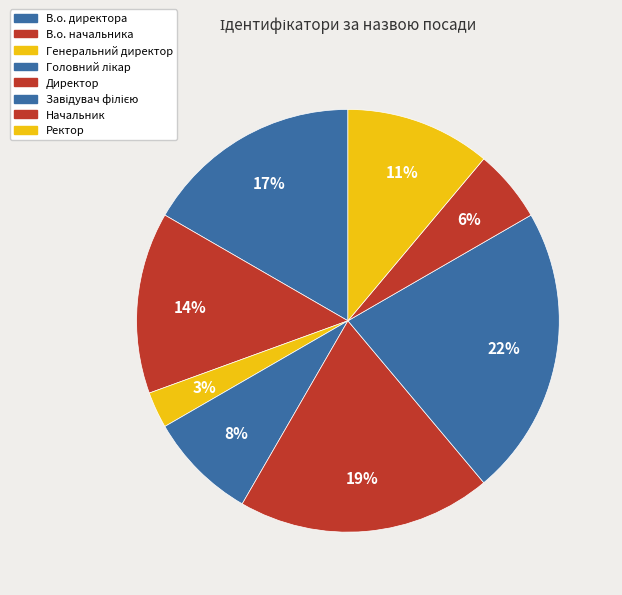

Which slice is the smallest?

Генеральний директор